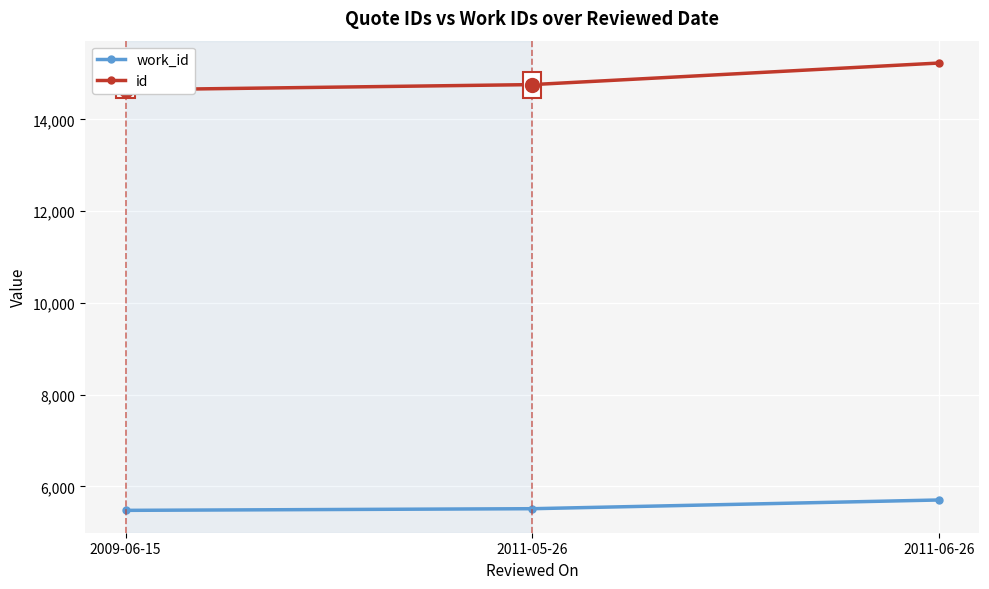

What is the label of the 2nd point from the right?

2011-05-26